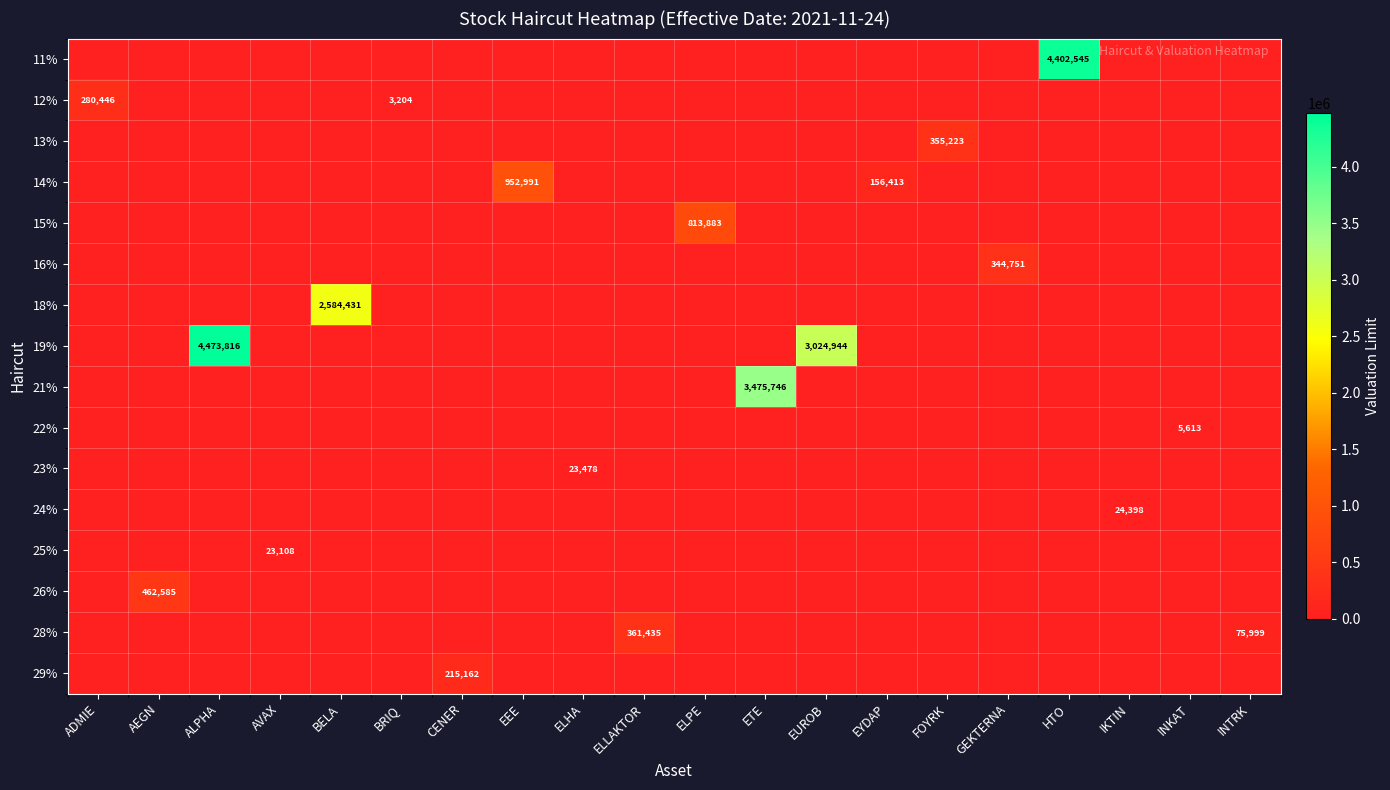

What is the greatest value displayed?

4473816